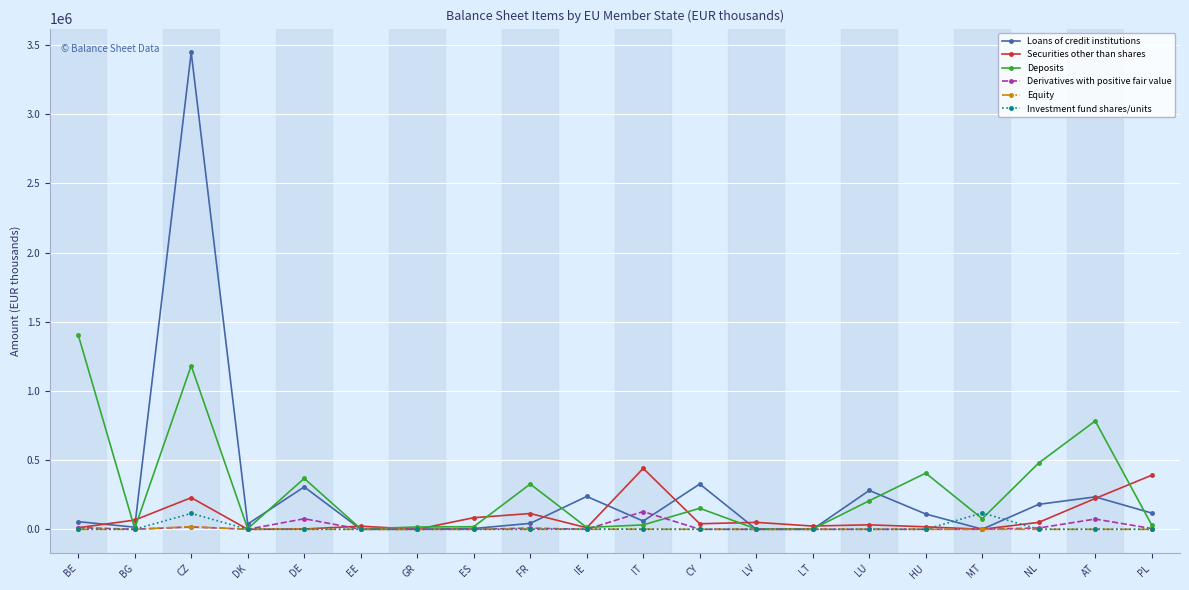

What is the difference between the highest and lowest values at IT?

440314